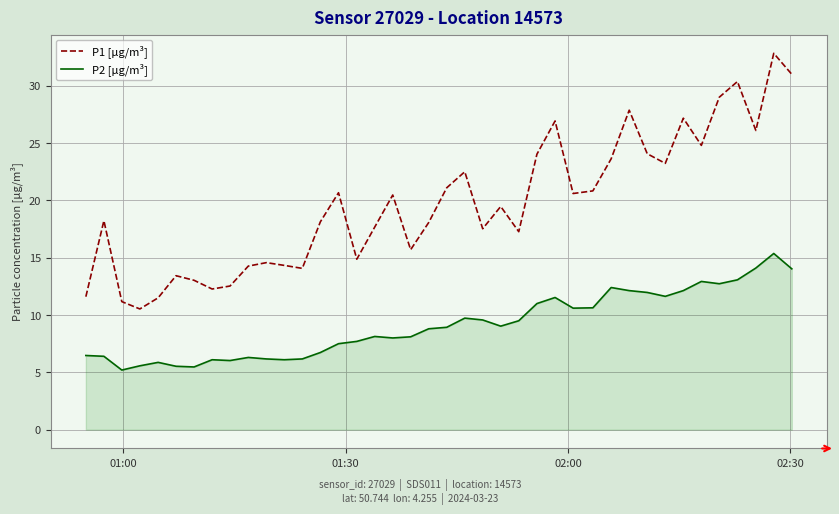

What is the minimum value shown in the chart?

5.2